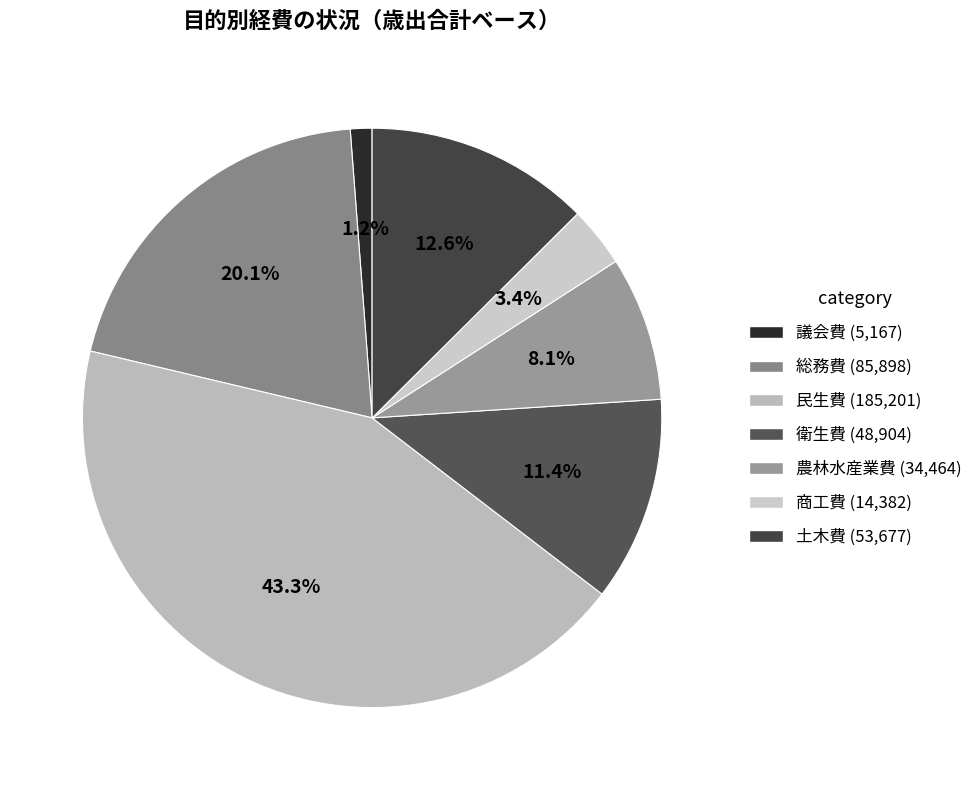

Which slice is the largest?

民生費